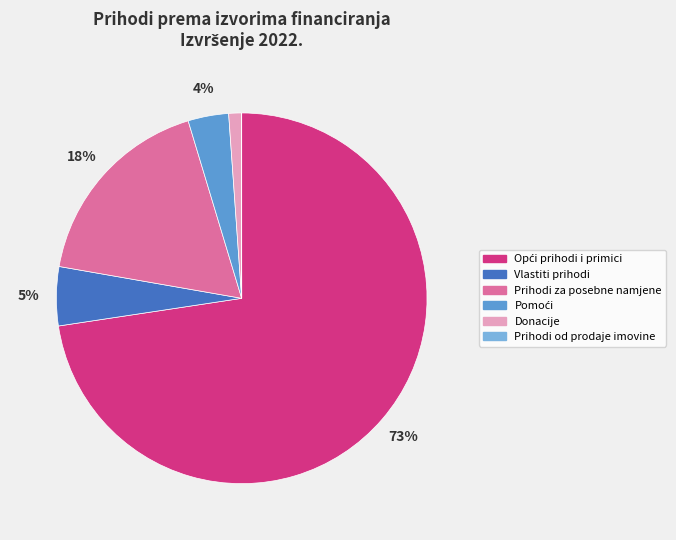

Does Prihodi za posebne namjene account for over 50% of the chart?

No